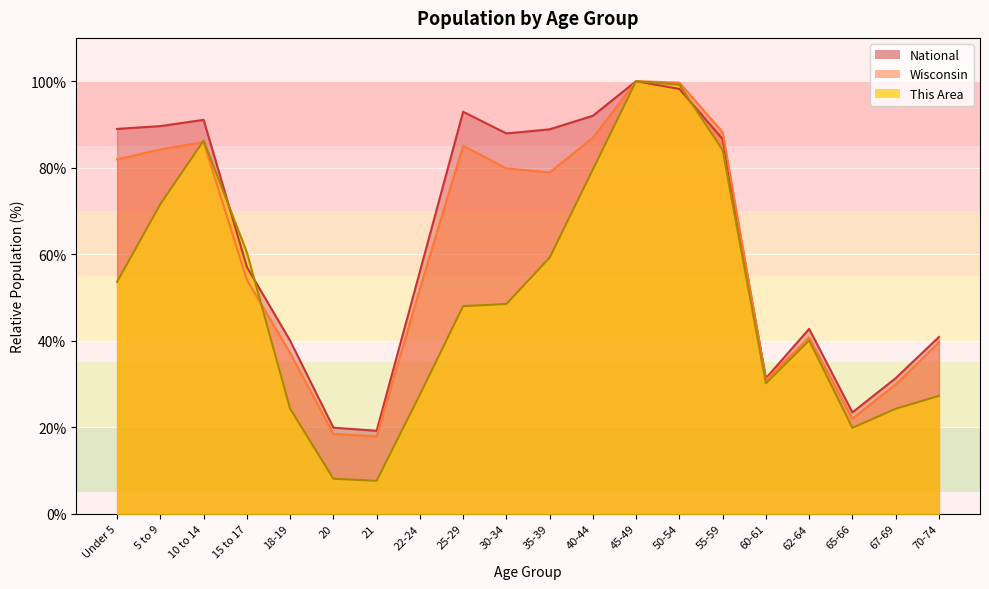

Count the number of categories in the chart.

20